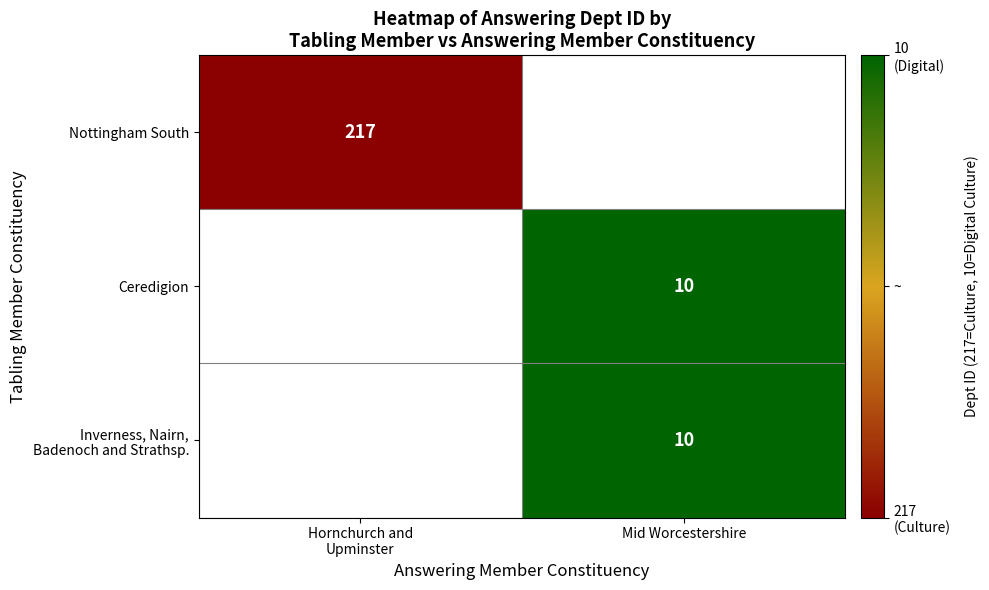

The Ceredigion series shows 10 at Mid Worcestershire. True or false?

True